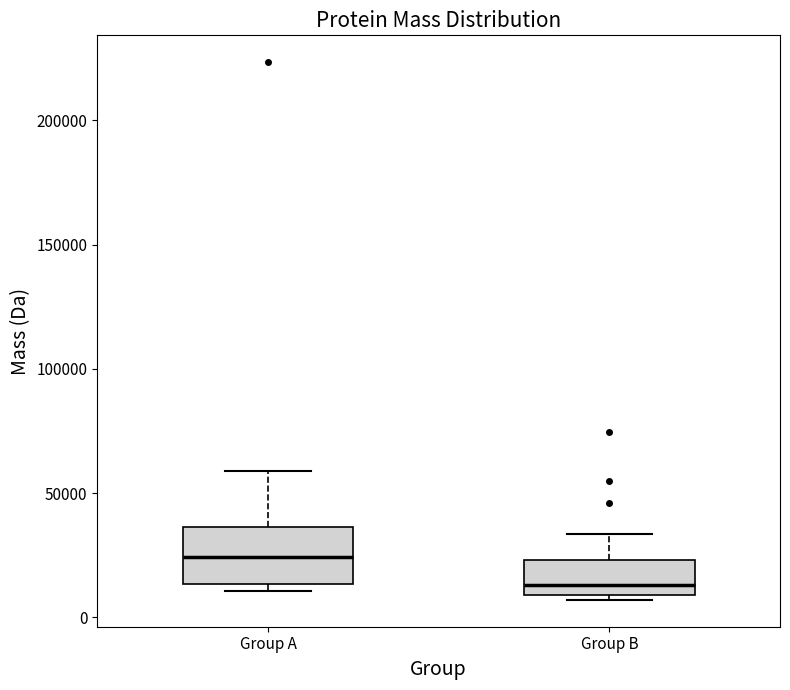

Reading left to right, read every box against the y-axis: the position of its median line, the range the box covers, and the ends of its whiskers. The values are not printed on the chart, so give them approximately, as read against the axis.

Group A: median 25000, box 15000 to 35000, whiskers 10000 to 60000
Group B: median 15000, box 10000 to 25000, whiskers 5000 to 35000